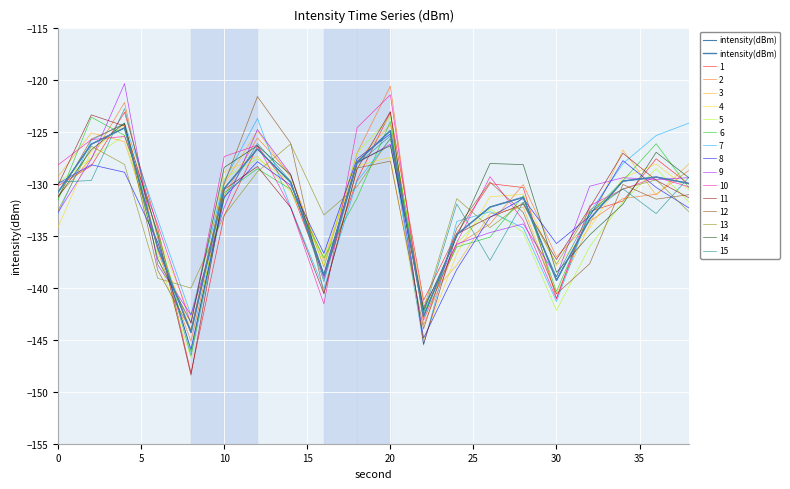

What is the lowest value of the 15 series?

-146.5